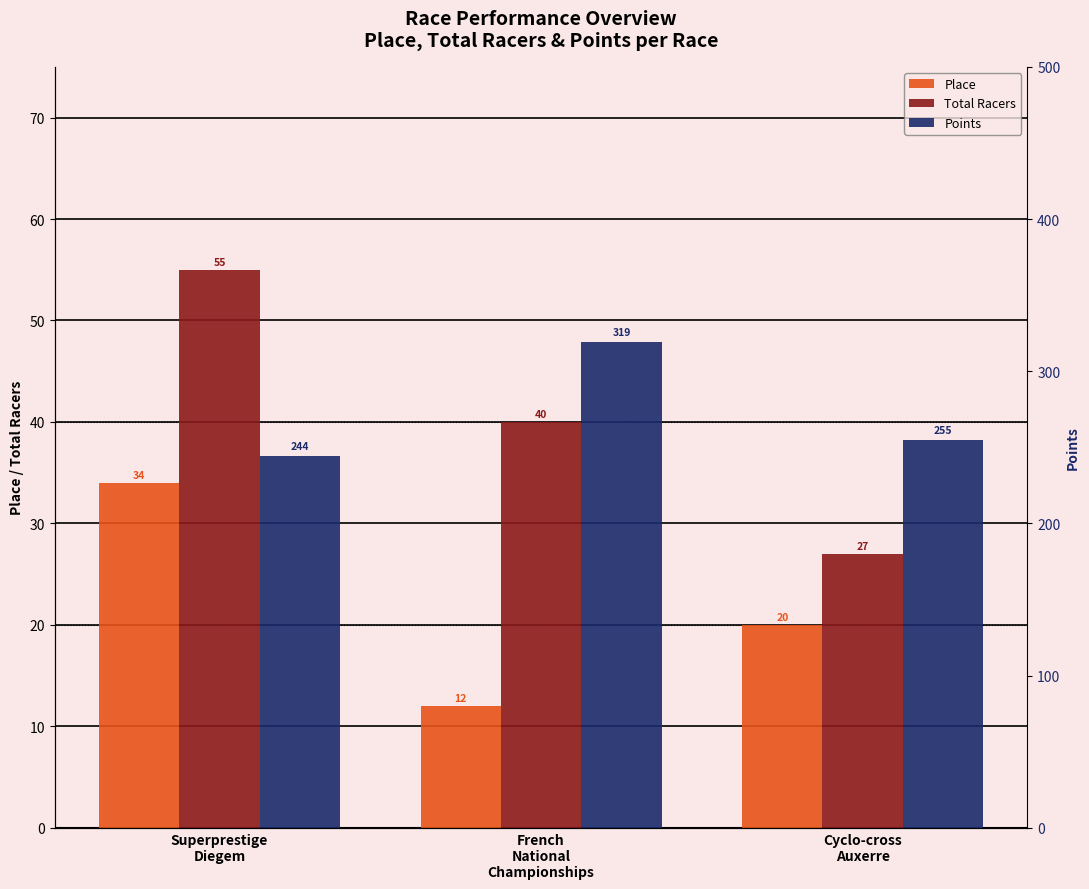

At which label is Total Racers closest to 41?

French
National
Championships